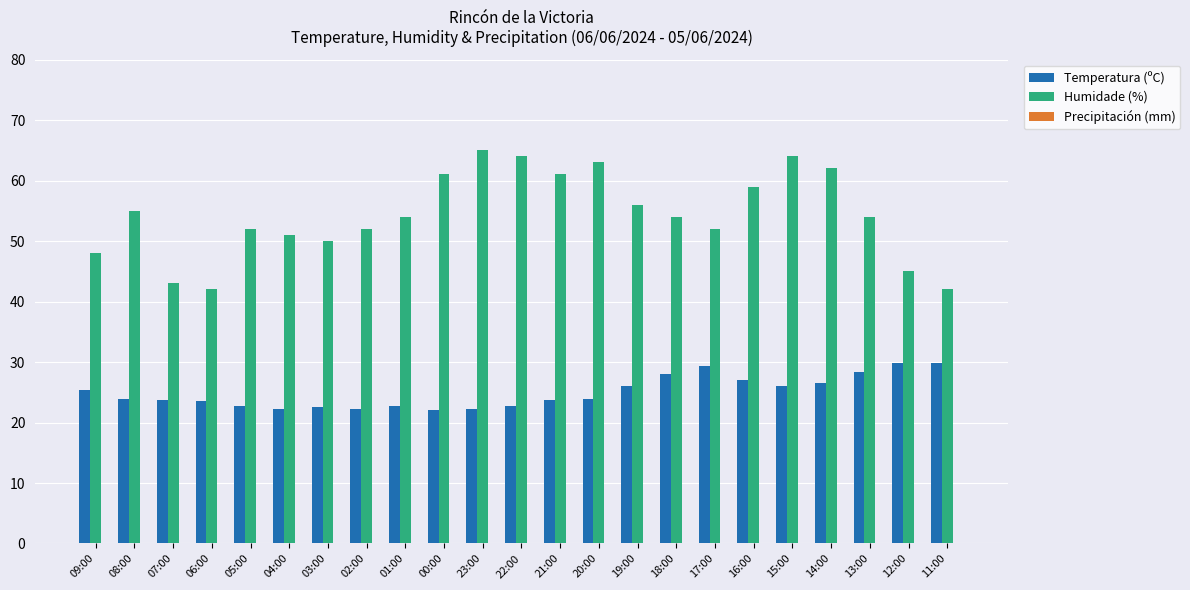

What is the sum of all Temperatura (ºC) values?

574.9